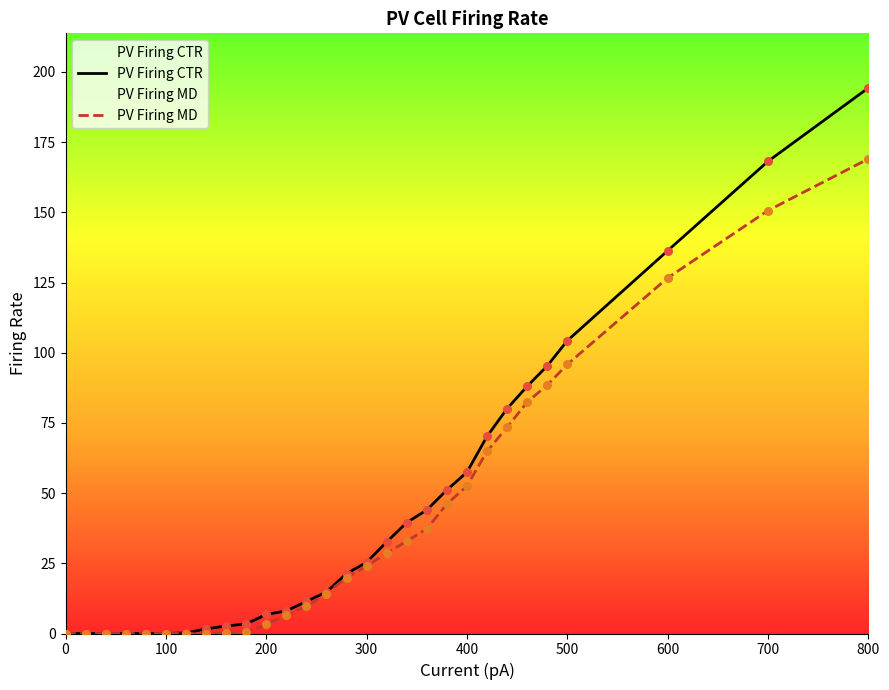

Which series has the largest Y range (max minus min)?

PV Firing CTR